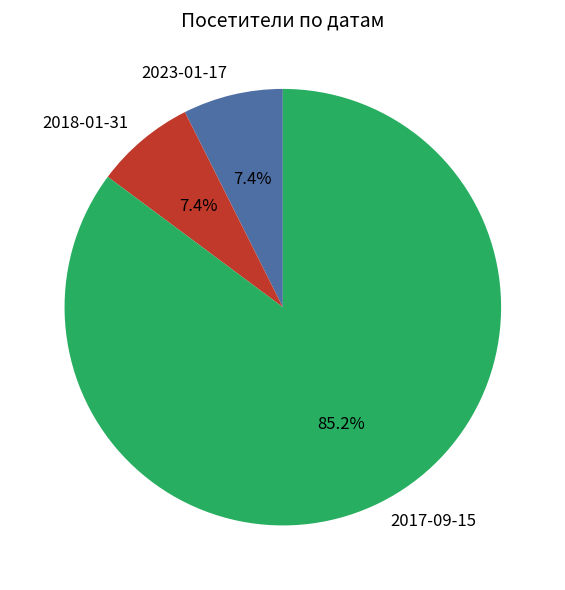

Count the number of slices in the pie.

3